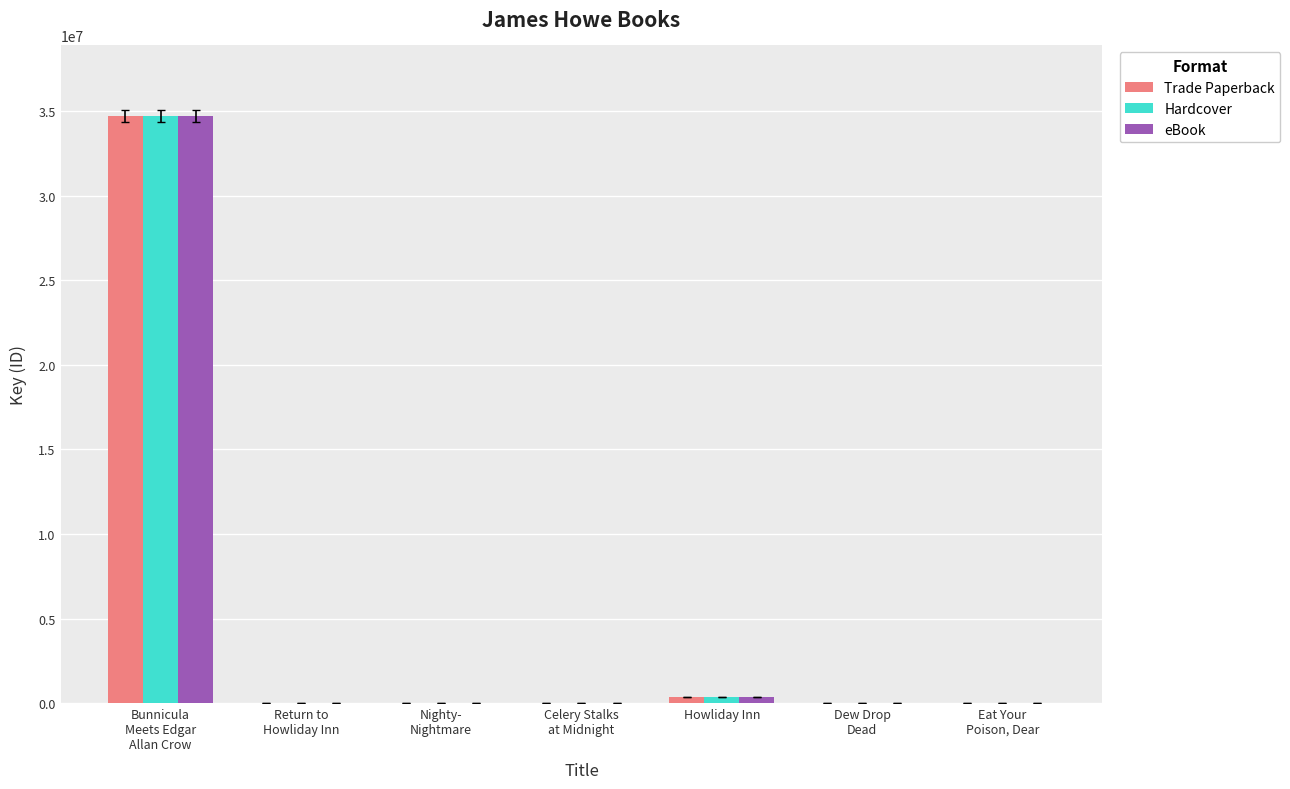

Is it true that eBook equals 8016 at Eat Your
Poison, Dear?

True